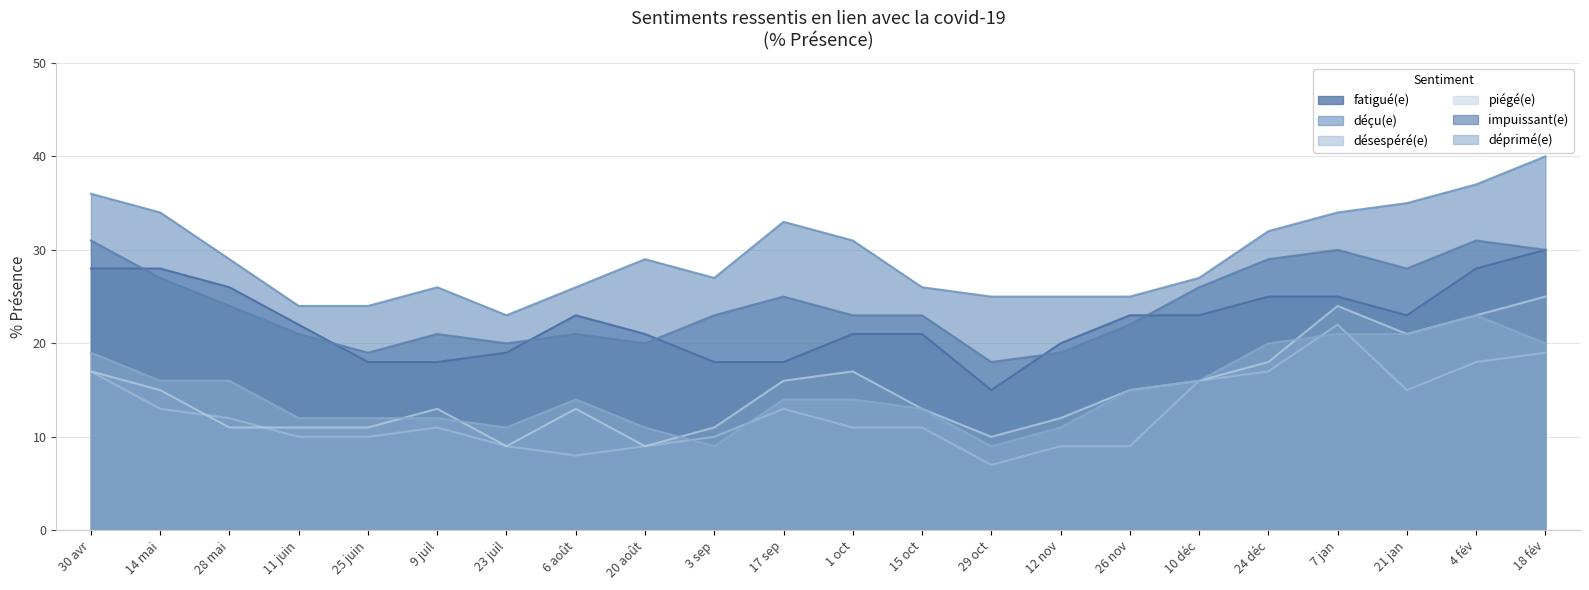

The value of déçu(e) at 21 jan is 35. True or false?

True